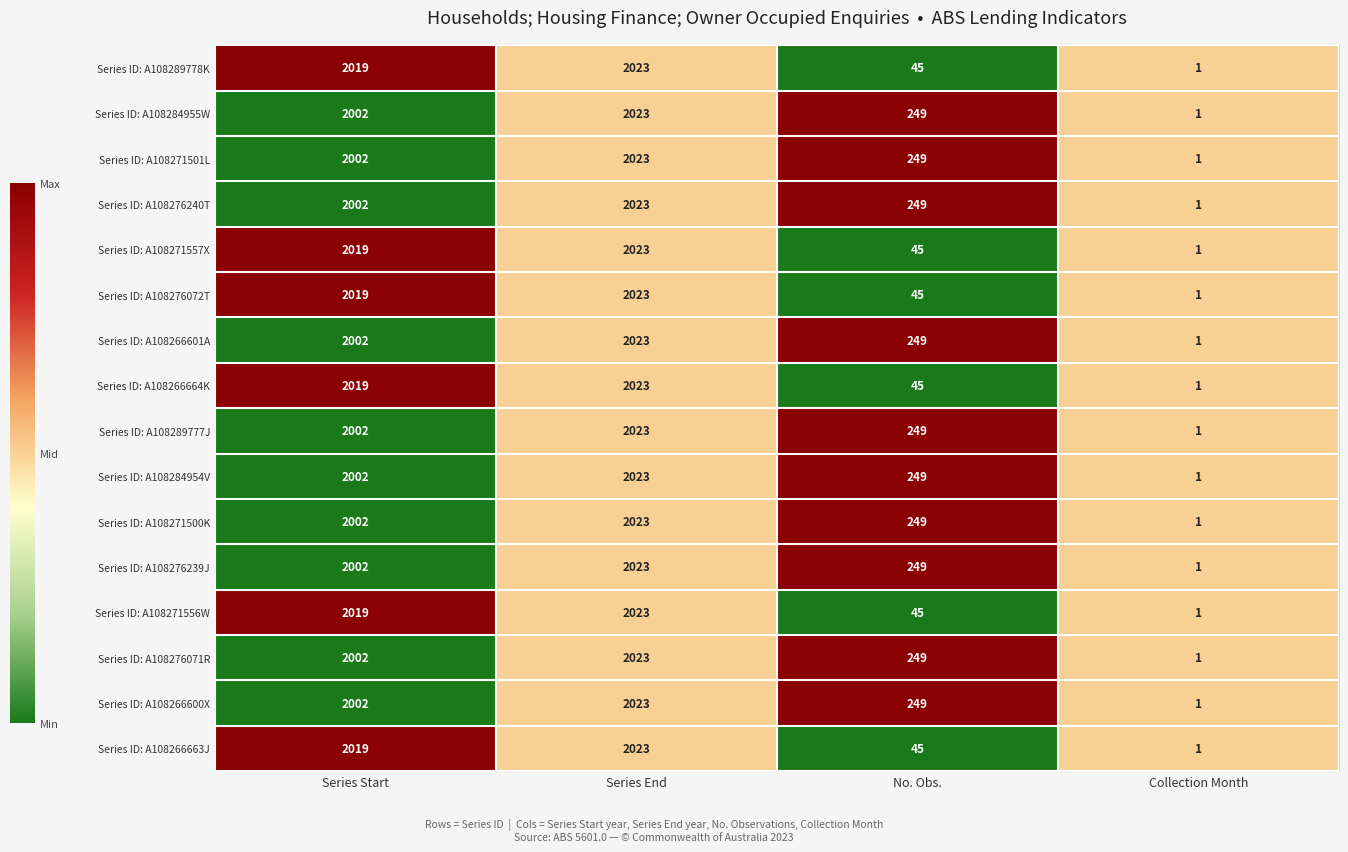

Which label corresponds to the largest value in the chart?

Series End